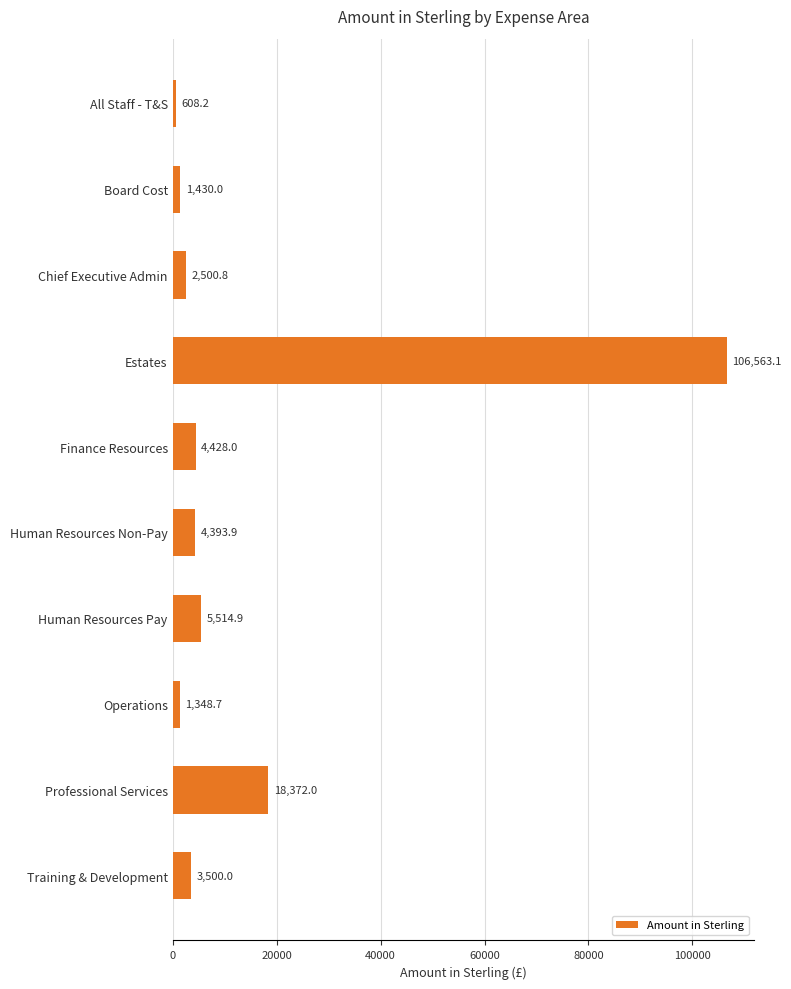

Read the value at Estates.

106563.1